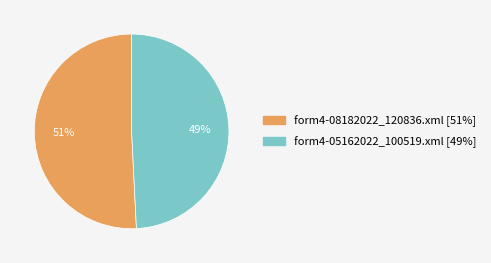

What percentage is the form4-05162022_100519.xml slice, to the nearest percent?

49%